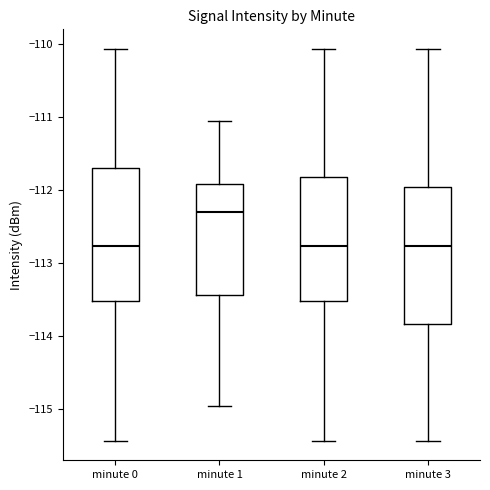

Reading left to right, transcribe this box plot: for each box, give where its median line is, the range the box spans, and where its two whiskers end, as read against the y-axis. The values are not printed on the chart, so give them approximately, as read against the axis.

minute 0: median -112.8, box -113.5 to -111.7, whiskers -115.4 to -110.1
minute 1: median -112.3, box -113.4 to -111.9, whiskers -115.0 to -111.1
minute 2: median -112.8, box -113.5 to -111.8, whiskers -115.4 to -110.1
minute 3: median -112.8, box -113.8 to -112.0, whiskers -115.4 to -110.1